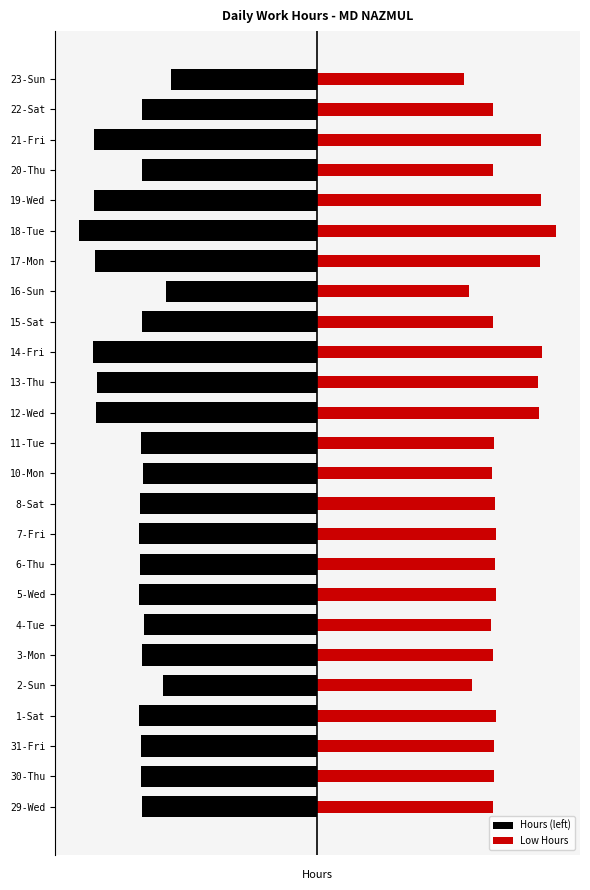

What is the maximum value for Low Hours?

15.2